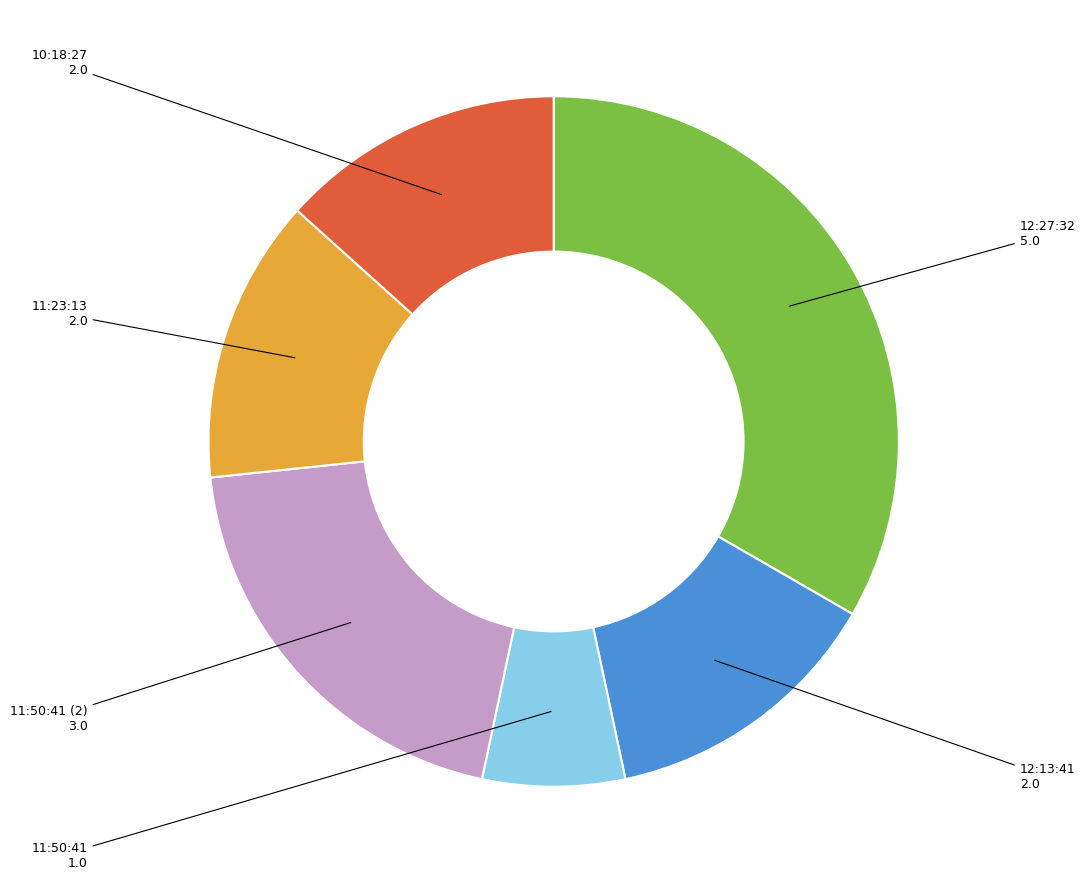

Combined, do 12:13:41 and 12:27:32 account for over 50%?

No